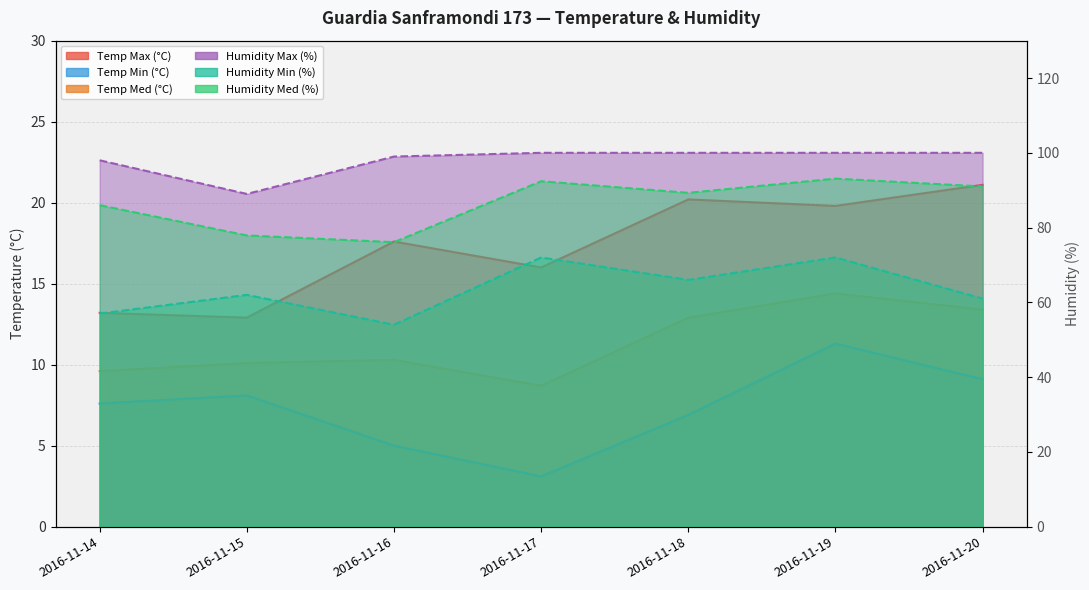

What is the smallest value displayed?

3.1